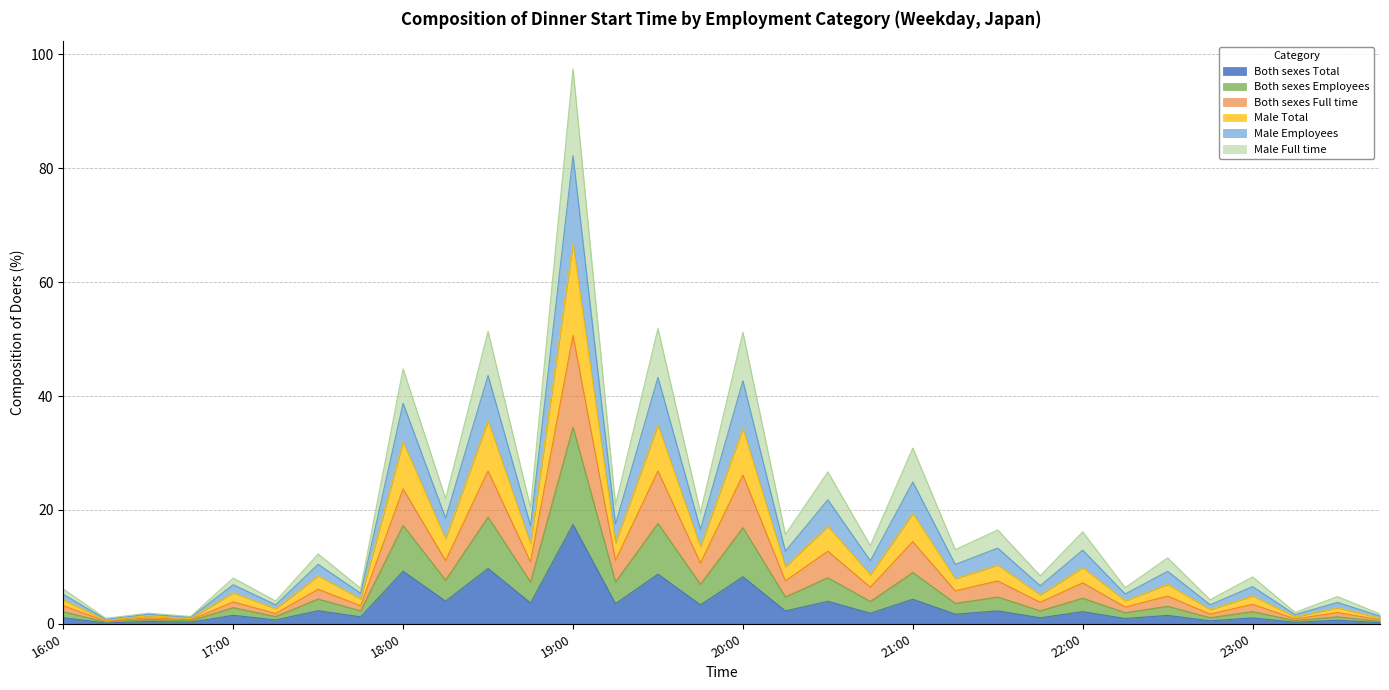

How many lines are shown in the chart?

6